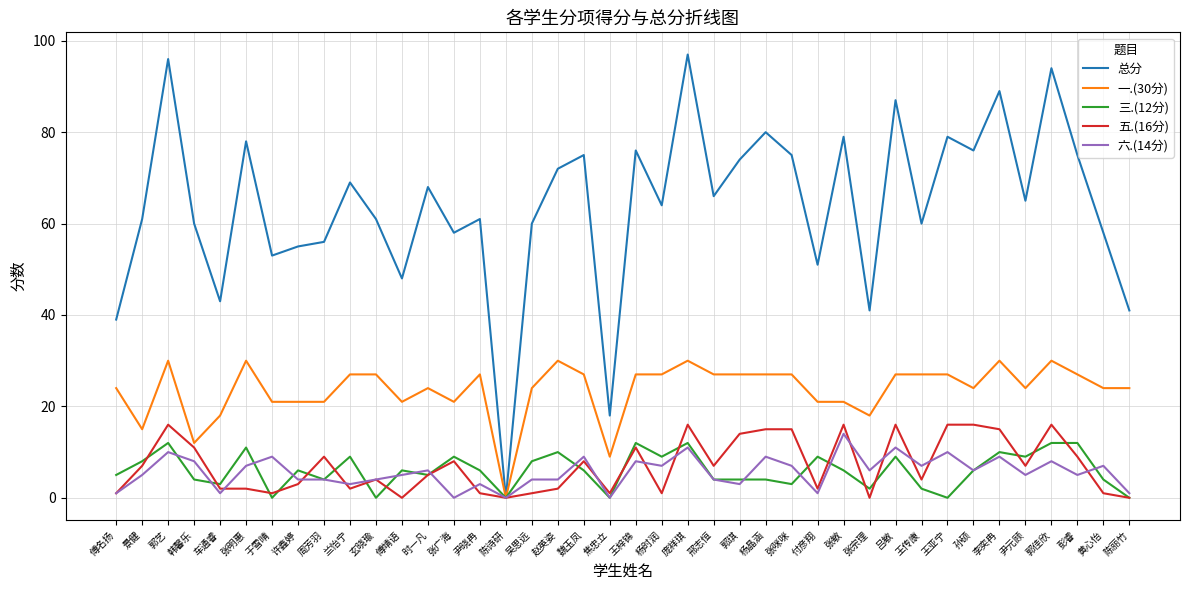

Which series has the widest spread of values?

总分